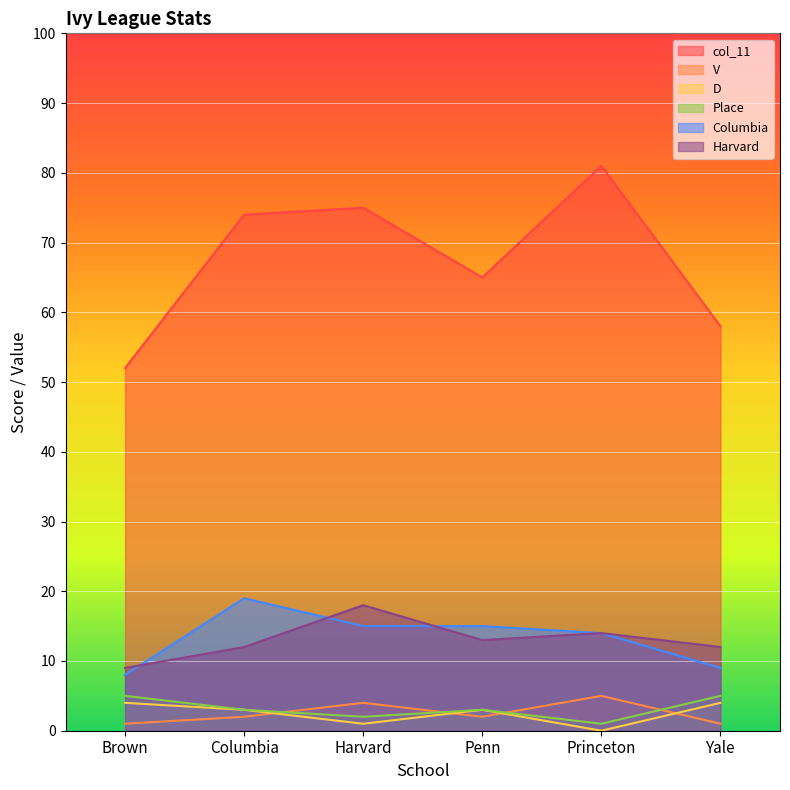

At which category is the sum across all series the highest?

Harvard